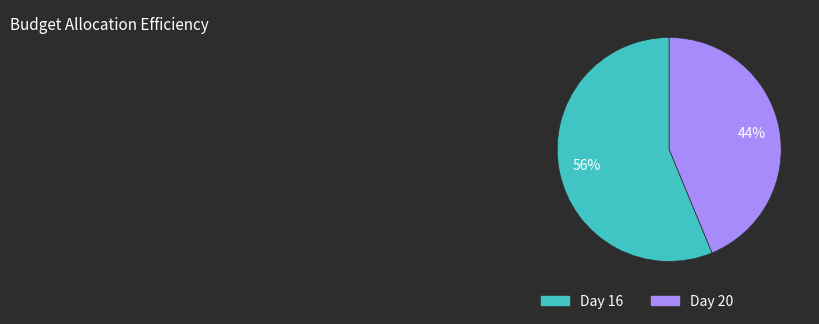

Is the sum of Day 20 and Day 16 greater than half?

Yes